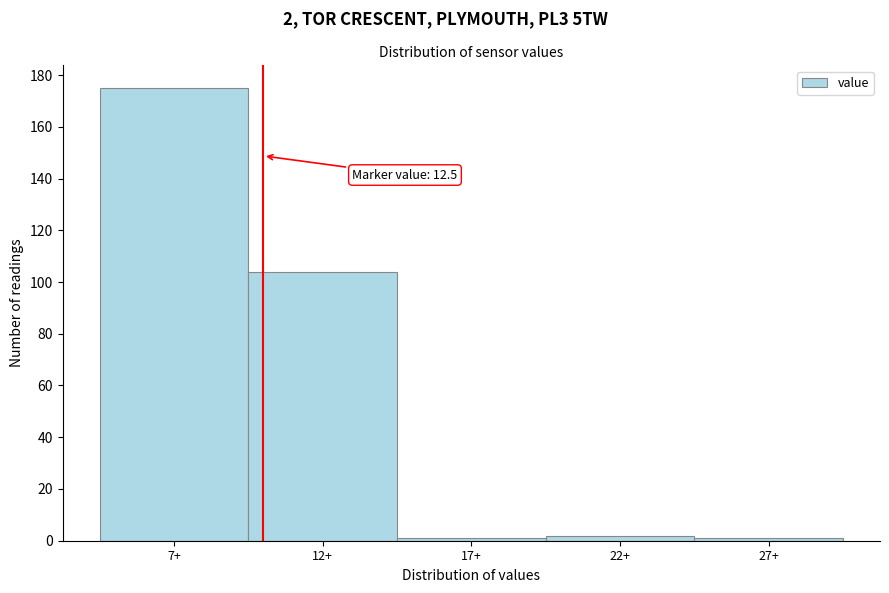

Reading right to left, transcribe all the data shown in this chart.

1	2	1	104	175